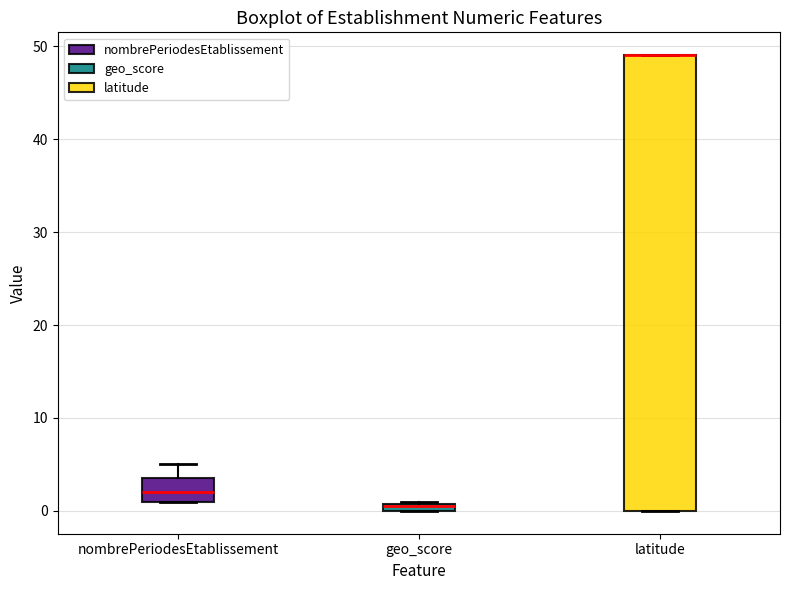

Which box is the tallest, from its lower edge to its upper edge?

latitude